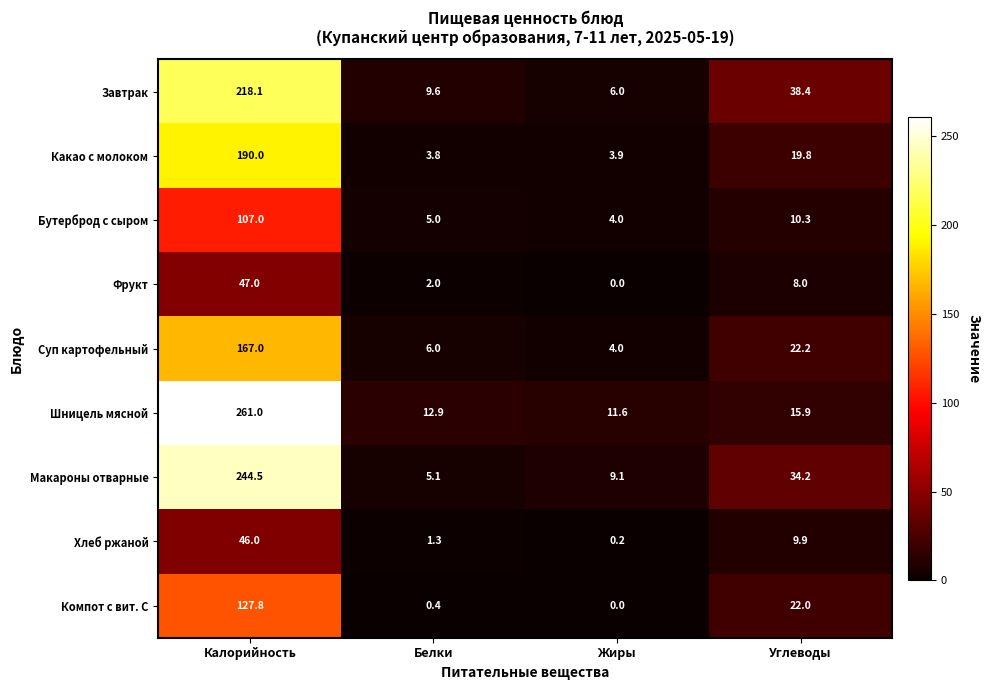

Which category has the lowest value across all series?

Жиры